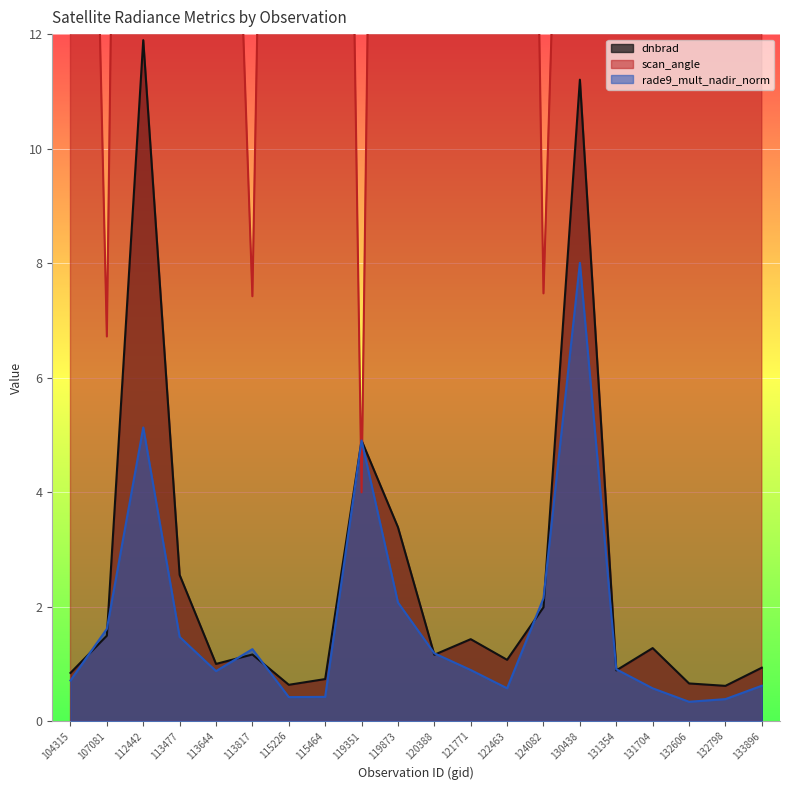

What is the average value of the rade9_mult_nadir_norm series?

1.7